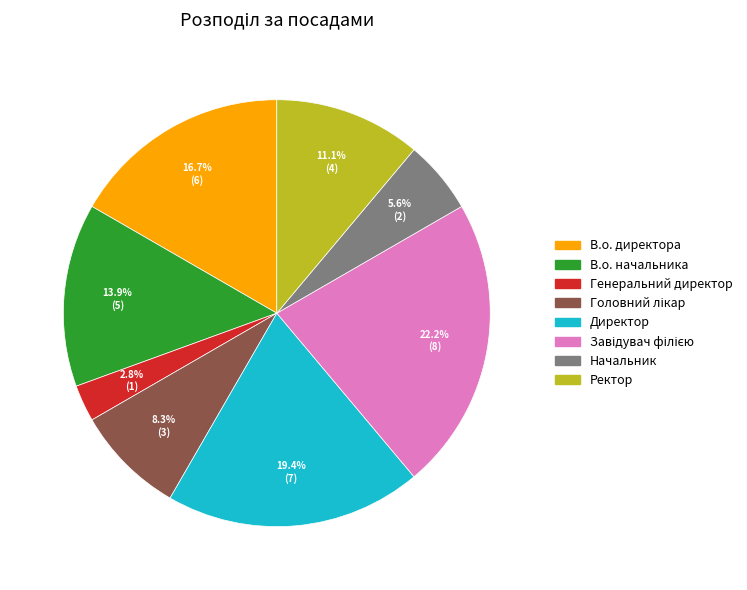

Is there a majority slice in this chart?

No